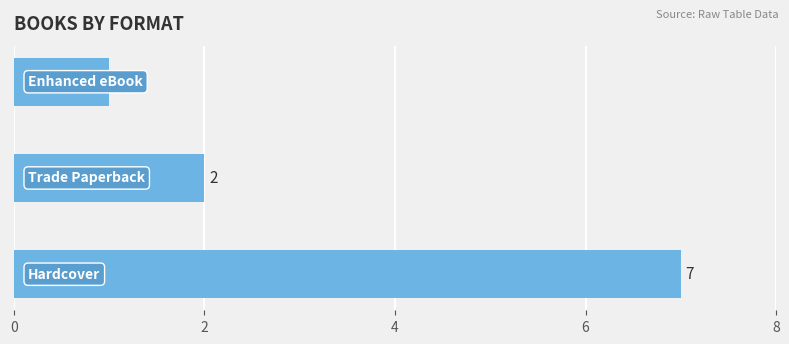

What is the maximum value shown in the chart?

7